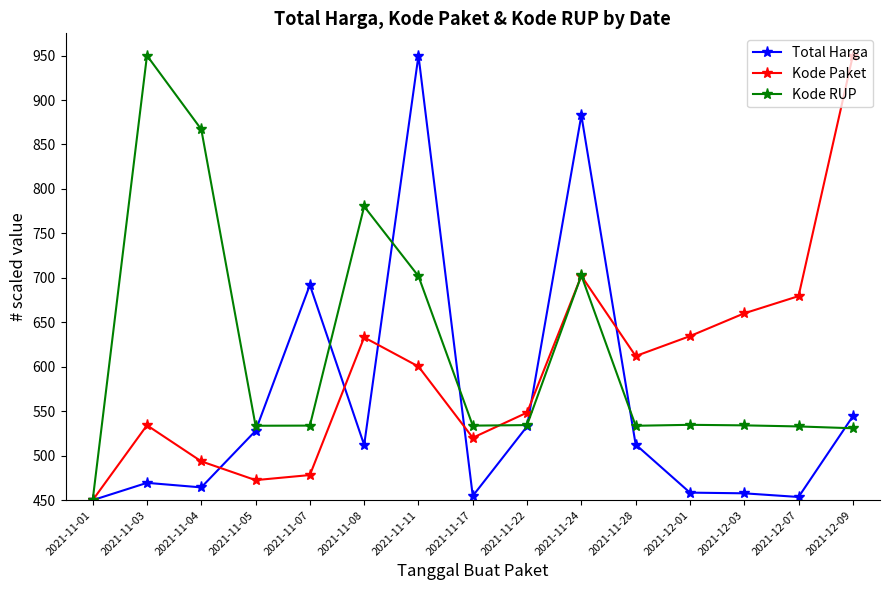

Where is the first local minimum for Total Harga?

2021-11-04